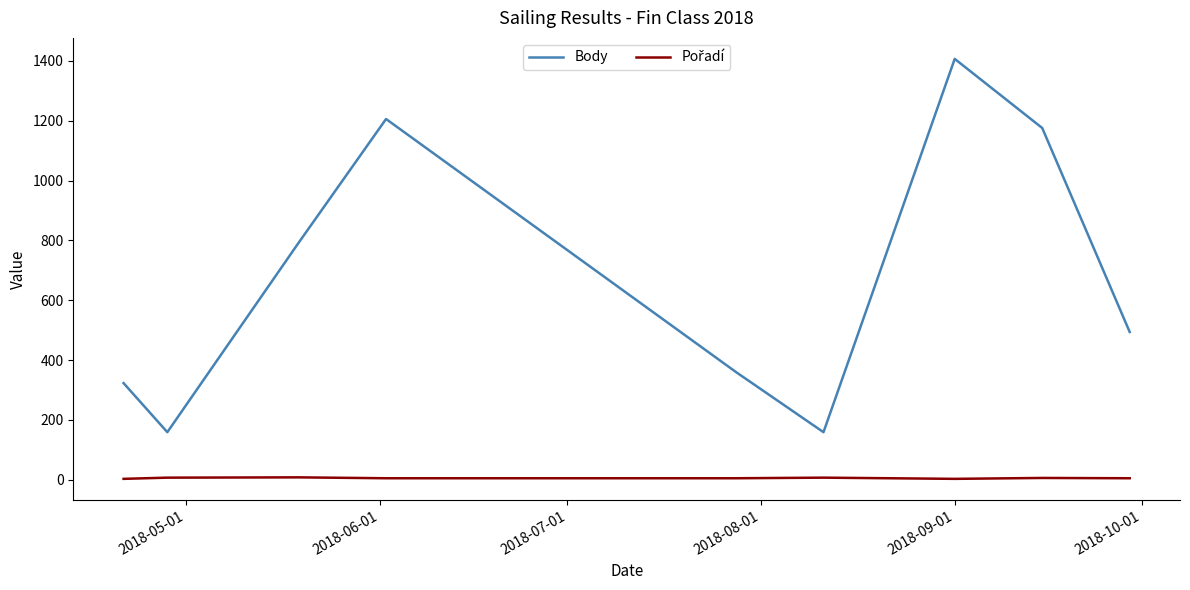

Which series has the widest spread of values?

Body